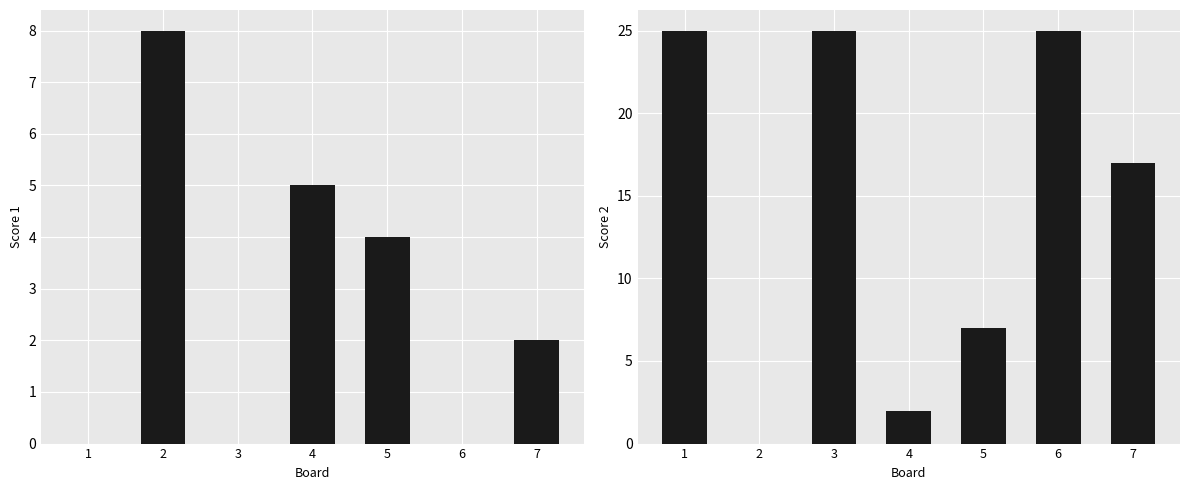

Which series has the largest range (max minus min)?

Score 2